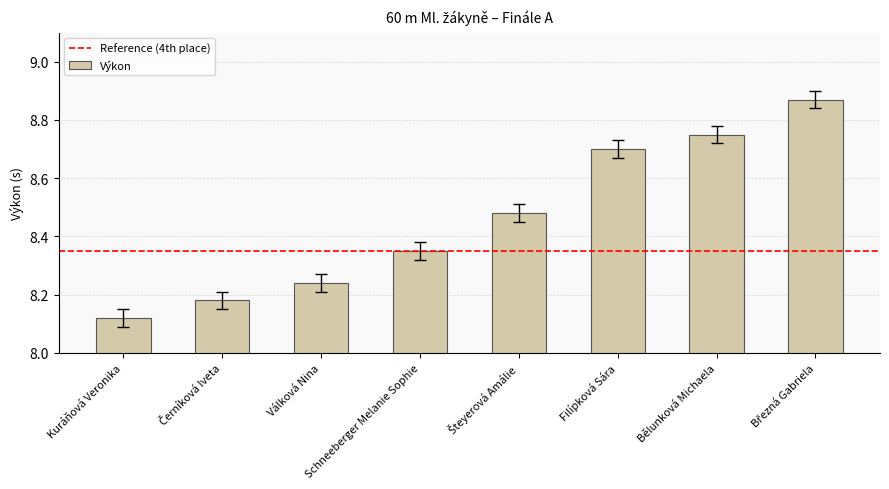

What is the difference between the second highest and minimum values?

0.6